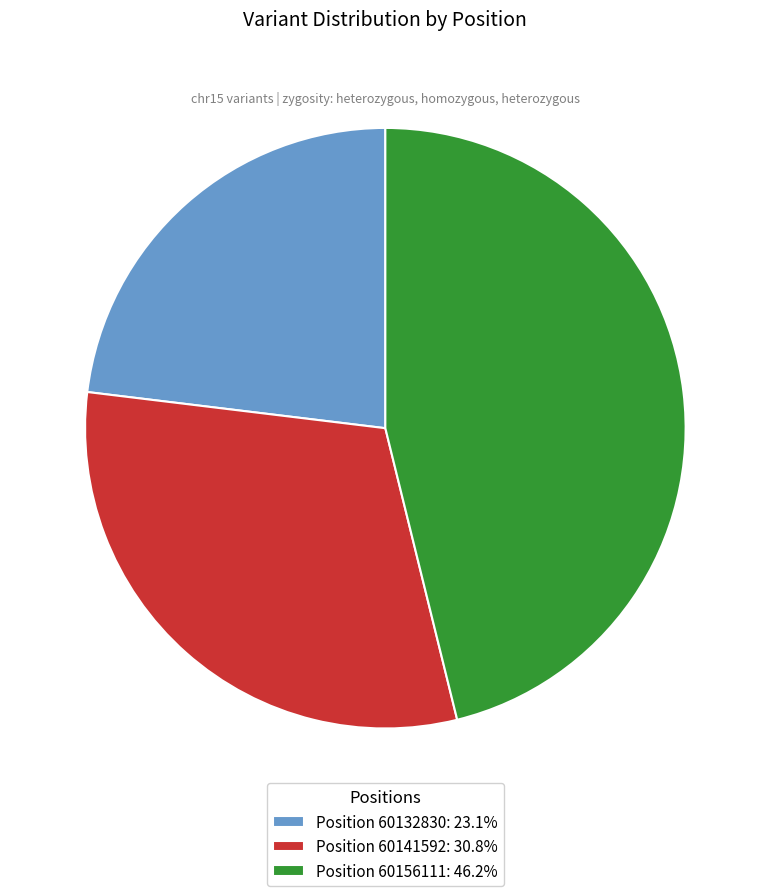

How many segments does this pie chart have?

3